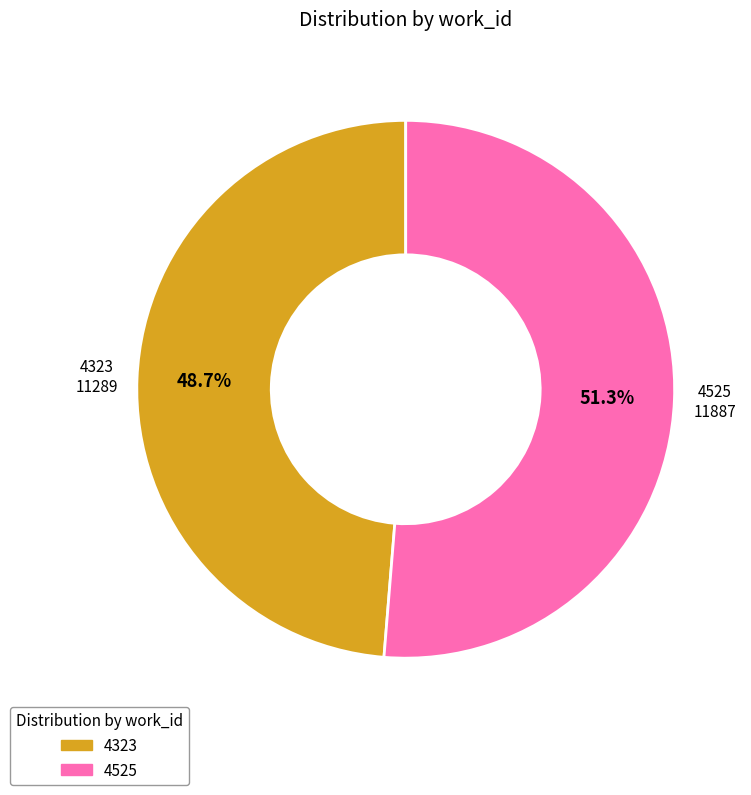

To the nearest percent, what portion does 4525 represent?

51%